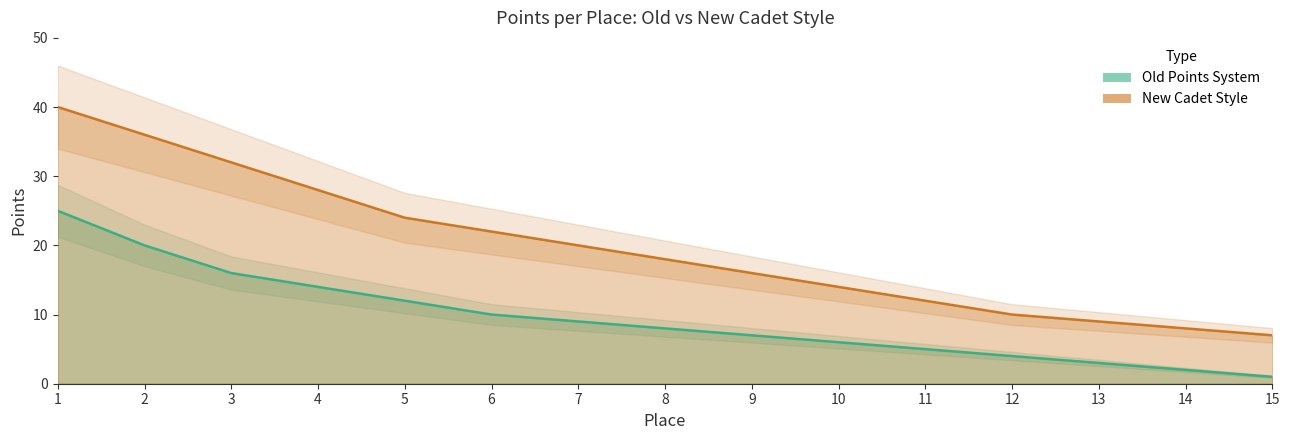

What is the difference between the highest and lowest values at 10?

8